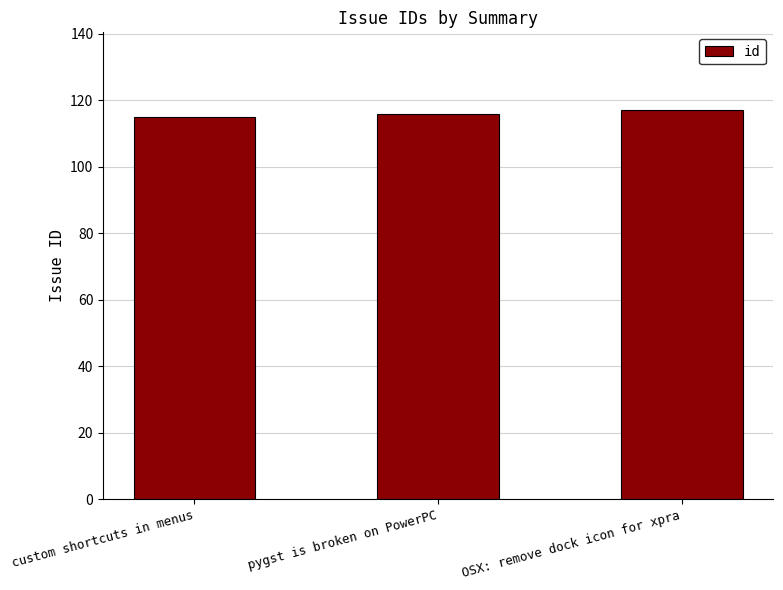

What value does the data have at OSX: remove dock icon for xpra?

117